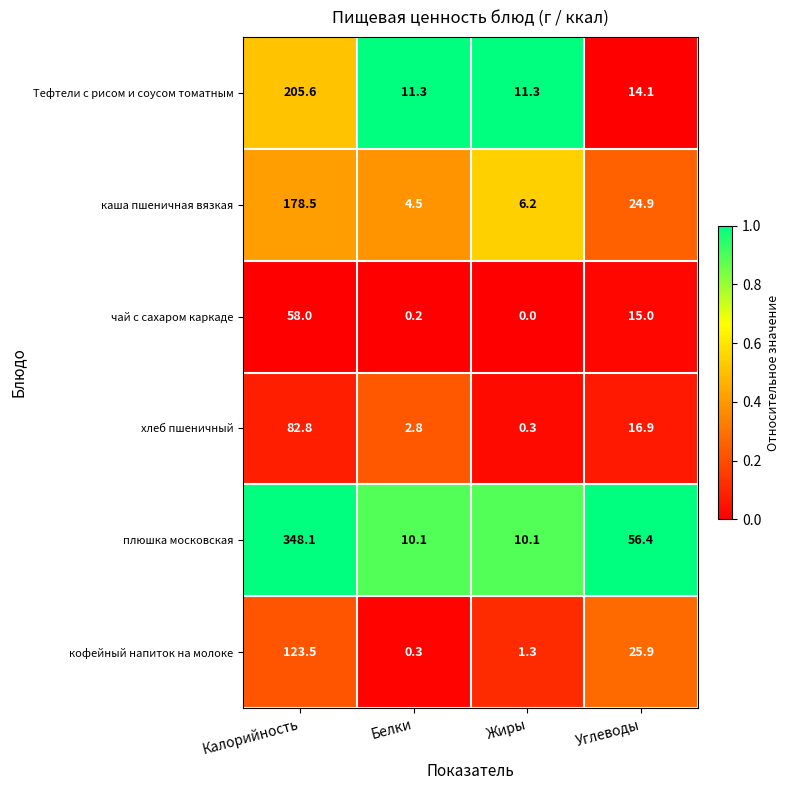

At which category is the sum across all series the highest?

Калорийность